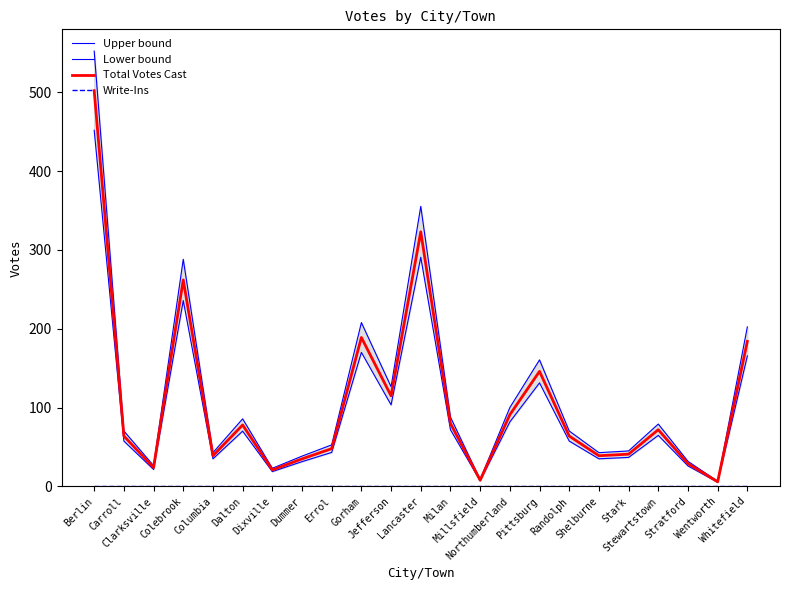

Rank the categories by Write-Ins value from highest to lowest.

Berlin, Carroll, Clarksville, Colebrook, Columbia, Dalton, Dixville, Dummer, Errol, Gorham, Jefferson, Lancaster, Milan, Millsfield, Northumberland, Pittsburg, Randolph, Shelburne, Stark, Stewartstown, Stratford, Wentworth, Whitefield